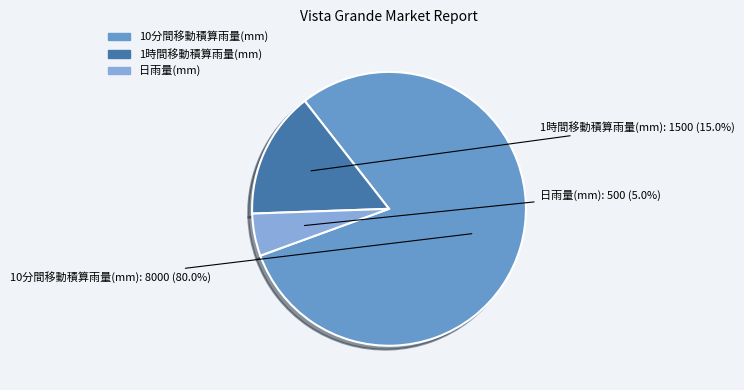

What percentage is the 1時間移動積算雨量(mm) slice, to the nearest percent?

15%